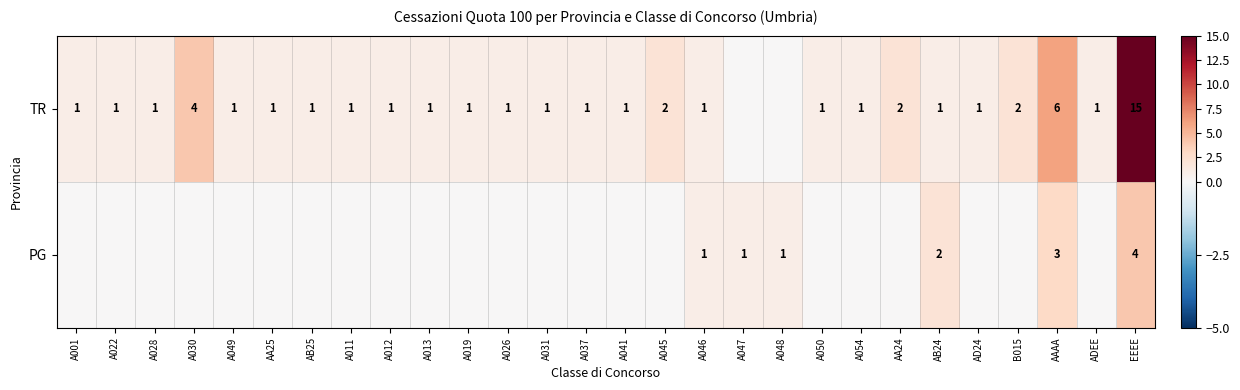

True or false: TR has a value of 0 at A054.

False